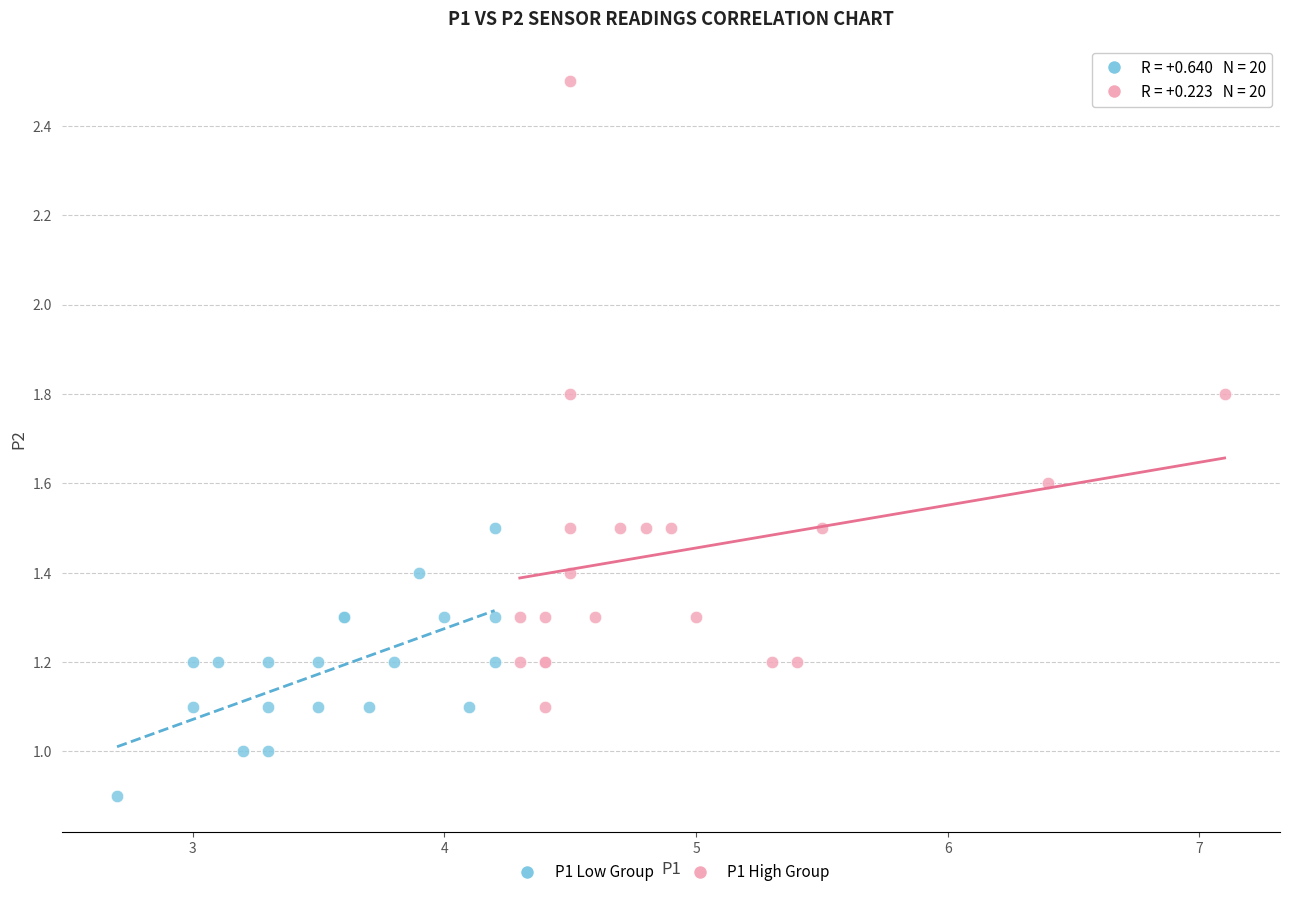

Which series reaches the maximum Y coordinate?

P1 High Group